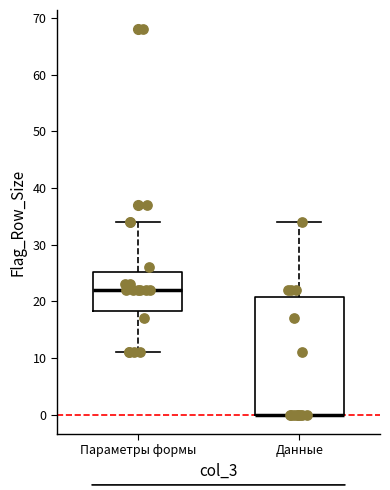

Reading left to right, transcribe this box plot: for each box, give where its median line is, the range the box spans, and where its two whiskers end, as read against the y-axis. The values are not printed on the chart, so give them approximately, as read against the axis.

Параметры формы: median 22, box 18 to 25, whiskers 11 to 34
Данные: median 0 (drawn on the box's lower edge), box 0 to 21, whiskers 0 to 34